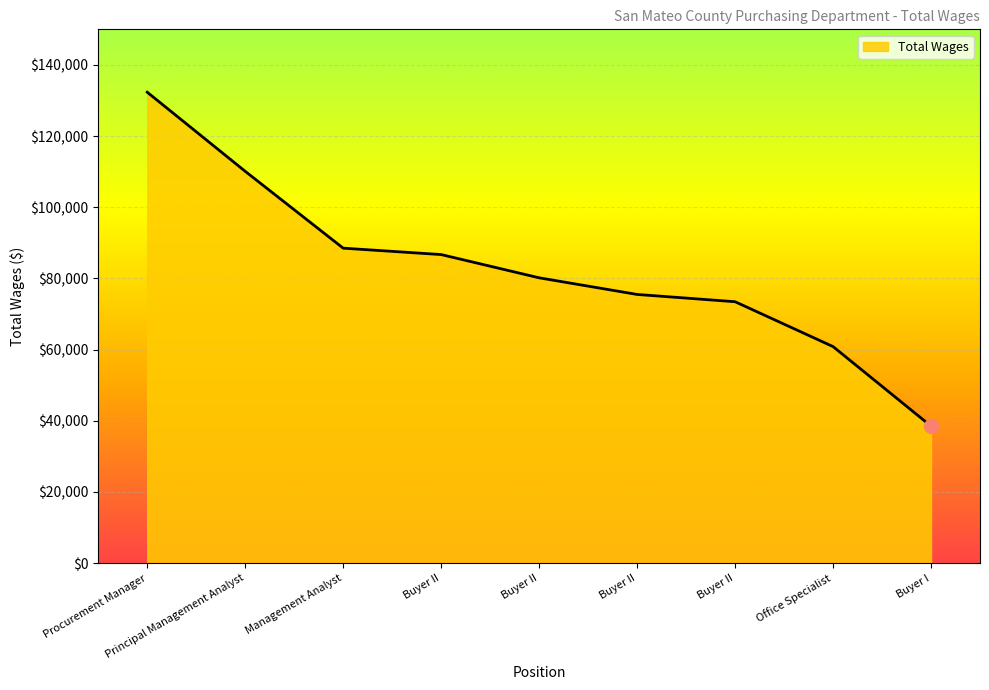

How many lines are shown in the chart?

1